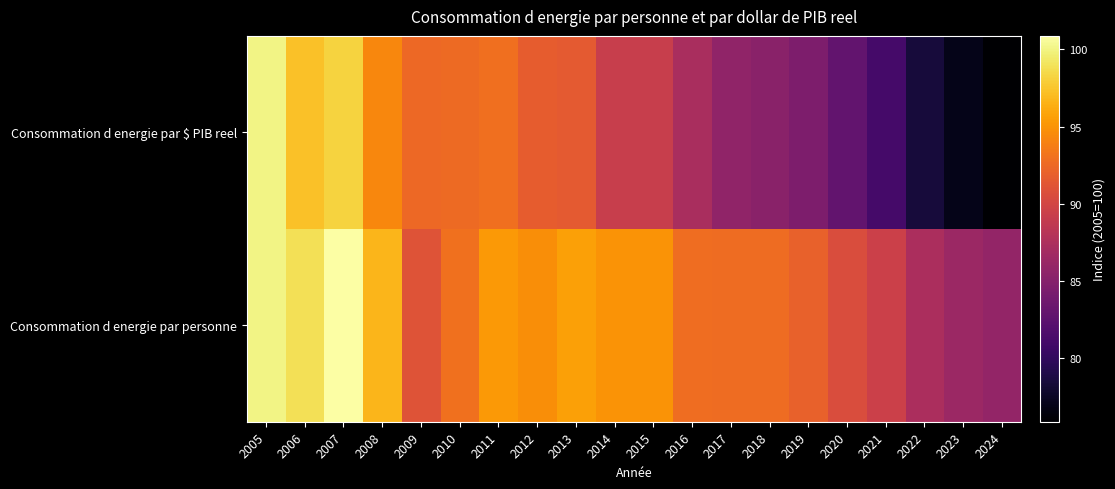

What is the smallest value displayed?

75.9